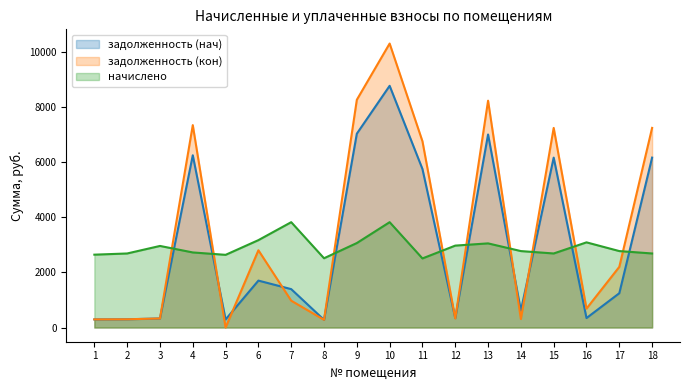

Which category has the lowest value across all series?

5